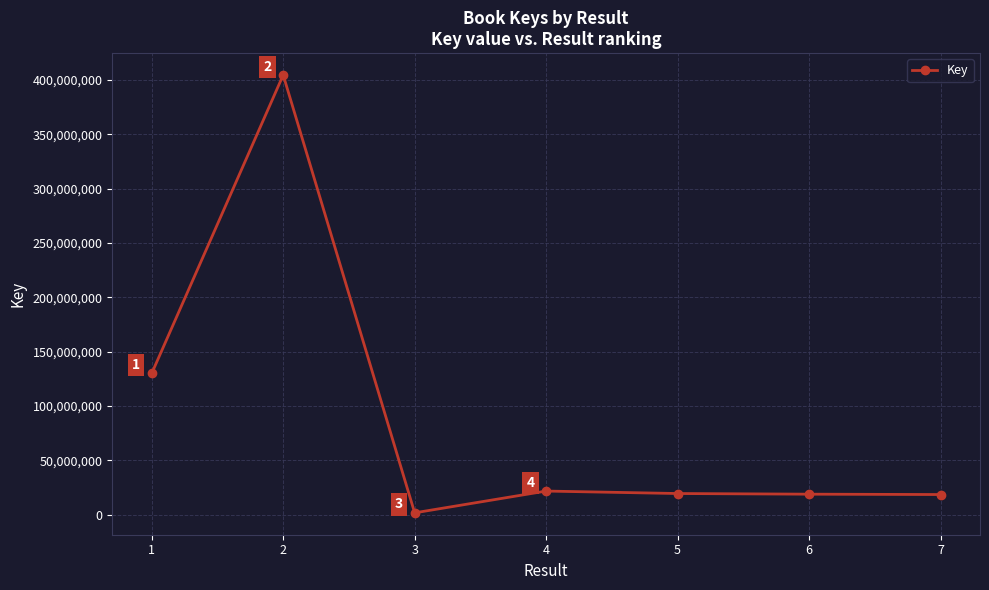

At which label is the value closest to 203193191?

1